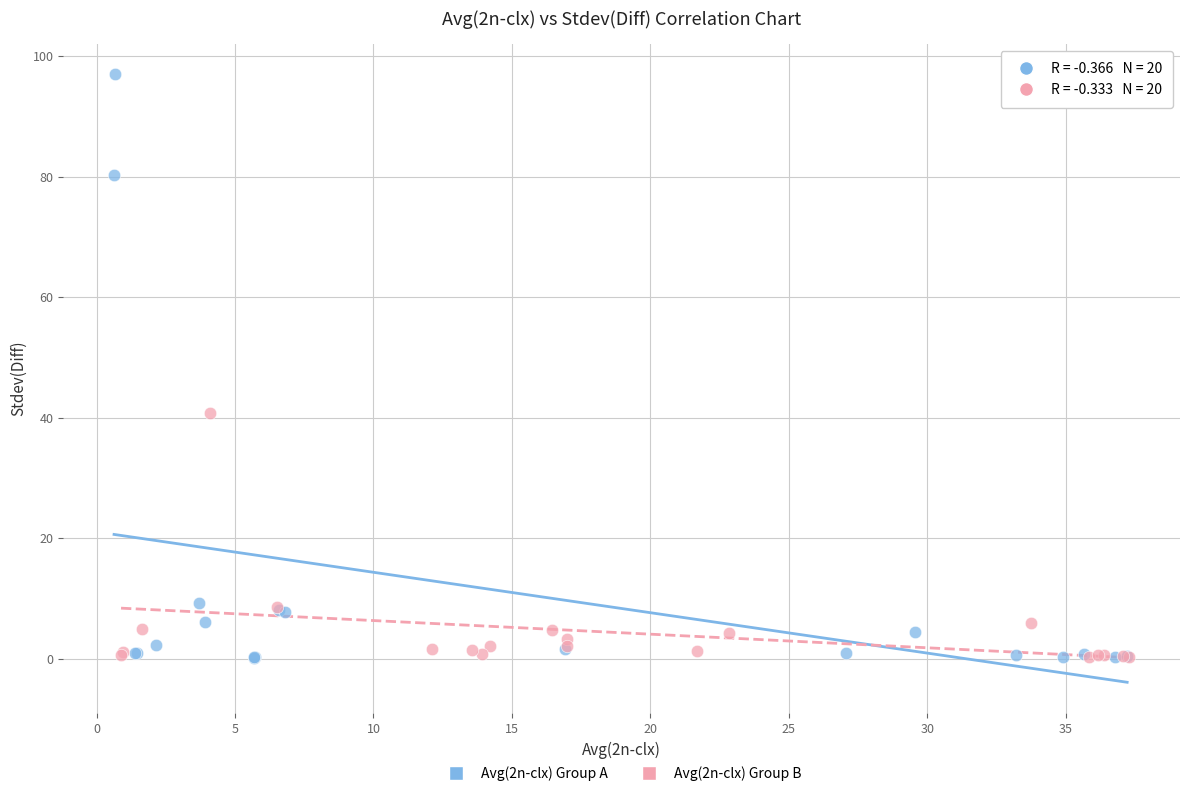

Which series has the widest spread of Y values?

Avg(2n-clx) Group A